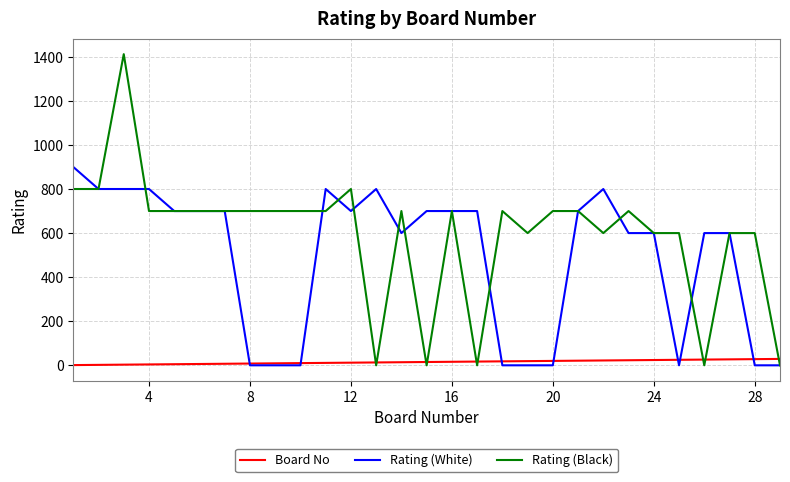

How many lines are shown in the chart?

3